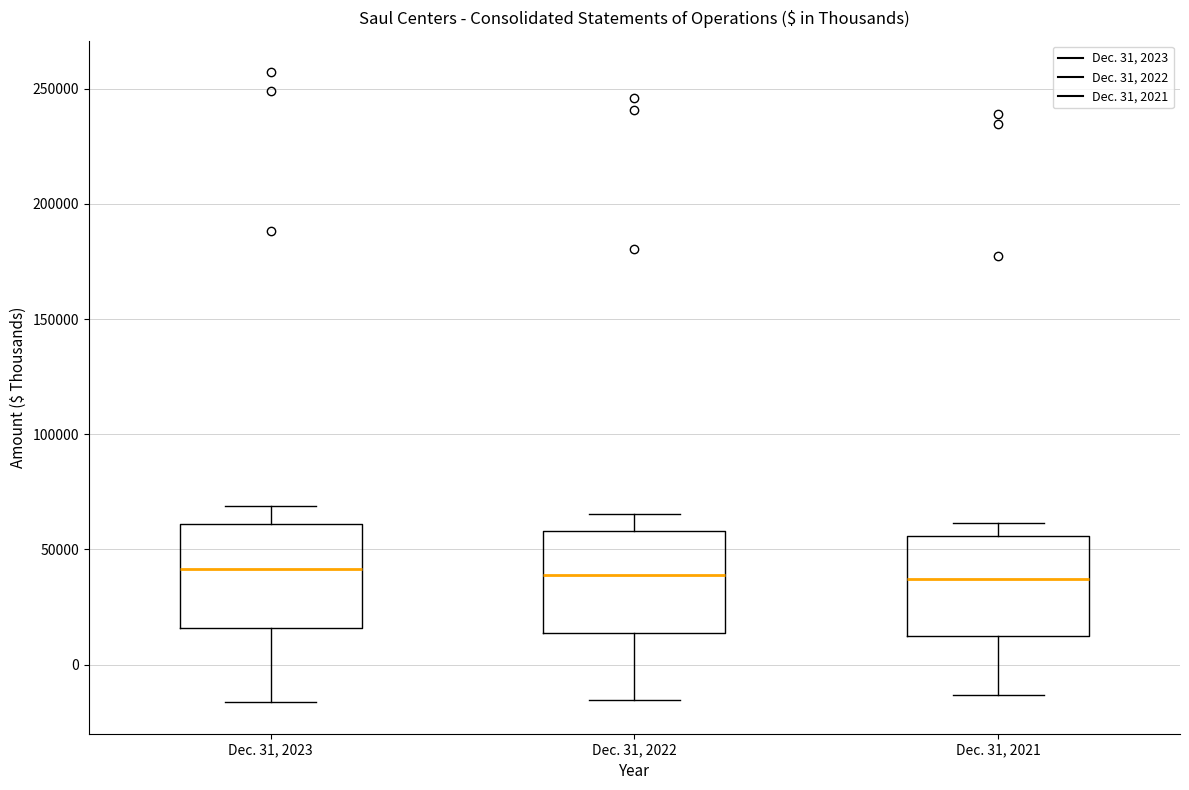

Reading left to right, transcribe this box plot: for each box, give where its median line is, the range the box spans, and where its two whiskers end, as read against the y-axis. The values are not printed on the chart, so give them approximately, as read against the axis.

Dec. 31, 2023: median 40000, box 15000 to 60000, whiskers -15000 to 70000
Dec. 31, 2022: median 40000, box 15000 to 60000, whiskers -15000 to 65000
Dec. 31, 2021: median 35000, box 10000 to 55000, whiskers -15000 to 60000